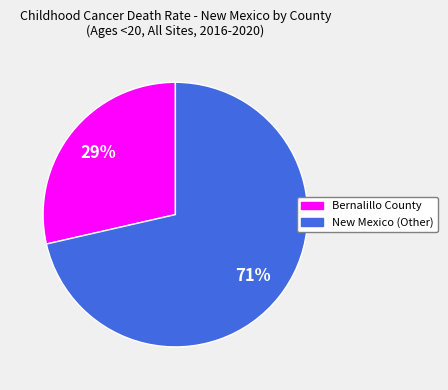

How many segments does this pie chart have?

2